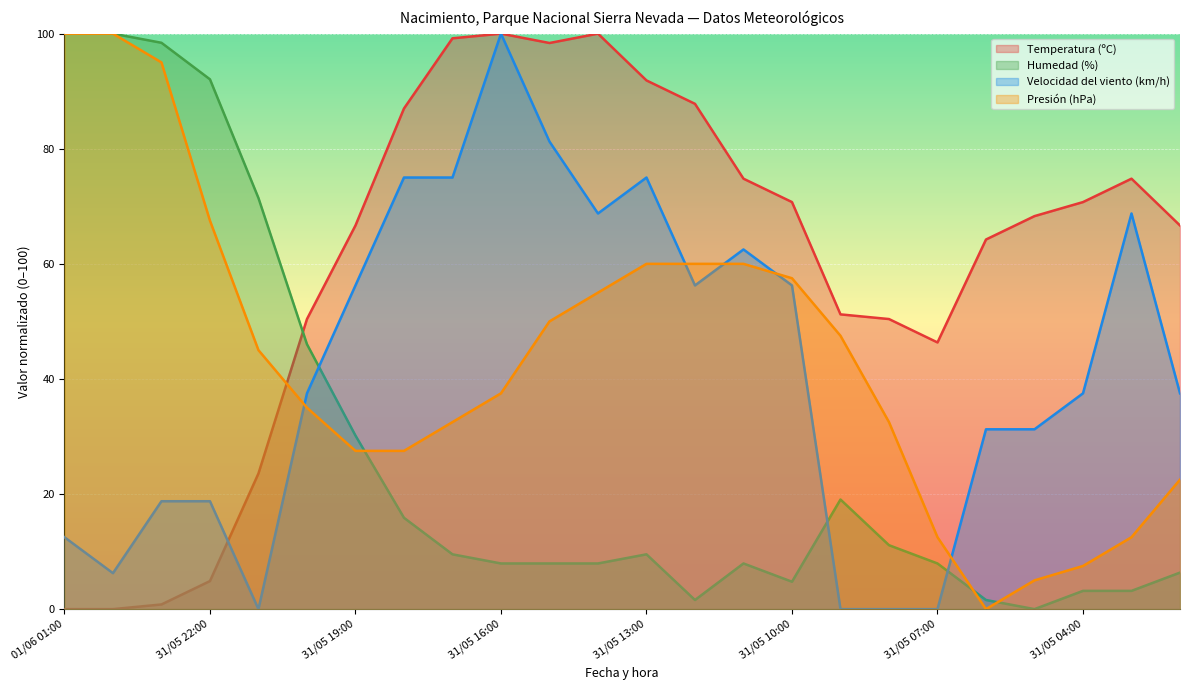

What is the label of the 23rd point from the left?

31/05 03:00